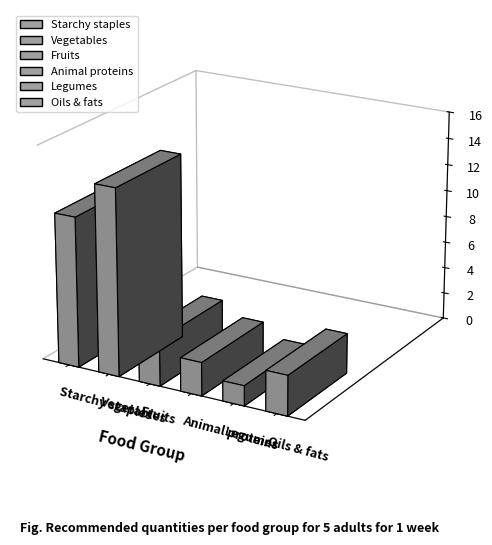

Reading right to left, what are all the values shown in this chart?

Oils & fats=3.0	Legumes=1.5	Animal proteins=2.5	Fruits=3.5	Vegetables=14.0	Starchy staples=11.3